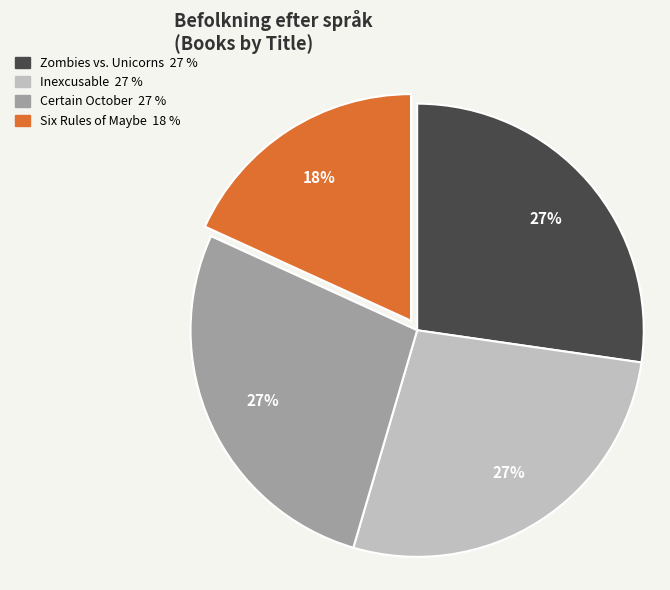

How many segments does this pie chart have?

4